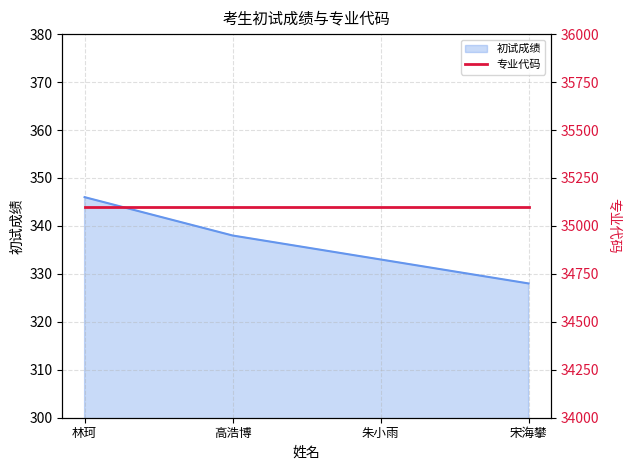

What is the difference between the second highest and second lowest values?

5